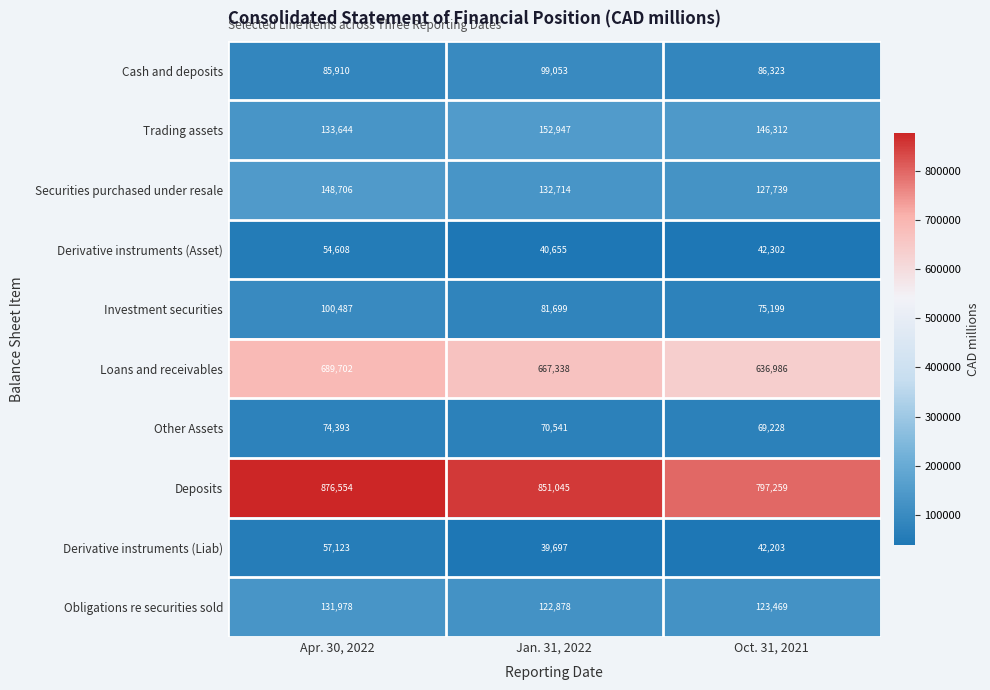

What is the sum of the Investment securities values at Oct. 31, 2021 and Apr. 30, 2022?

175686